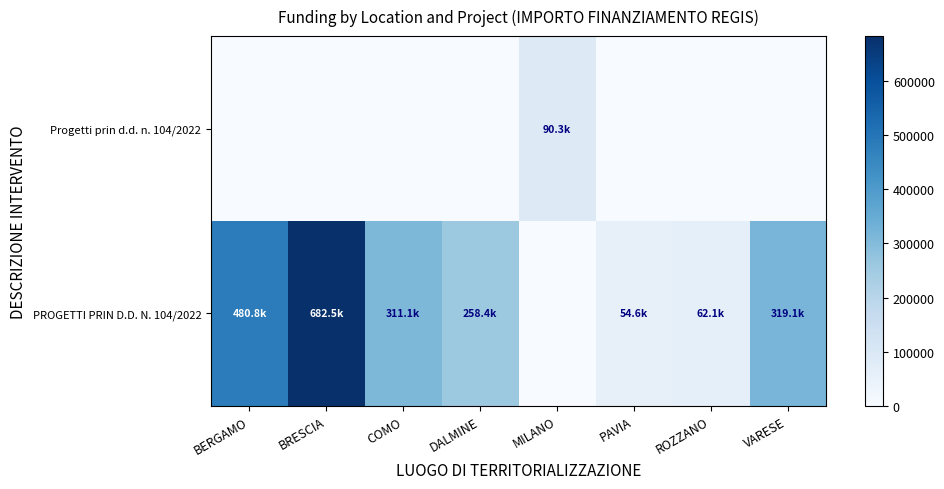

Reading right to left, transcribe all the data shown in this chart.

Progetti prin d.d. n. 104/2022: VARESE=0.0	ROZZANO=0.0	PAVIA=0.0	MILANO=90268.6	DALMINE=0.0	COMO=0.0	BRESCIA=0.0	BERGAMO=0.0
PROGETTI PRIN D.D. N. 104/2022: VARESE=319070.1	ROZZANO=62062.4	PAVIA=54577.6	MILANO=0.0	DALMINE=258386.7	COMO=311137.0	BRESCIA=682502.5	BERGAMO=480788.9